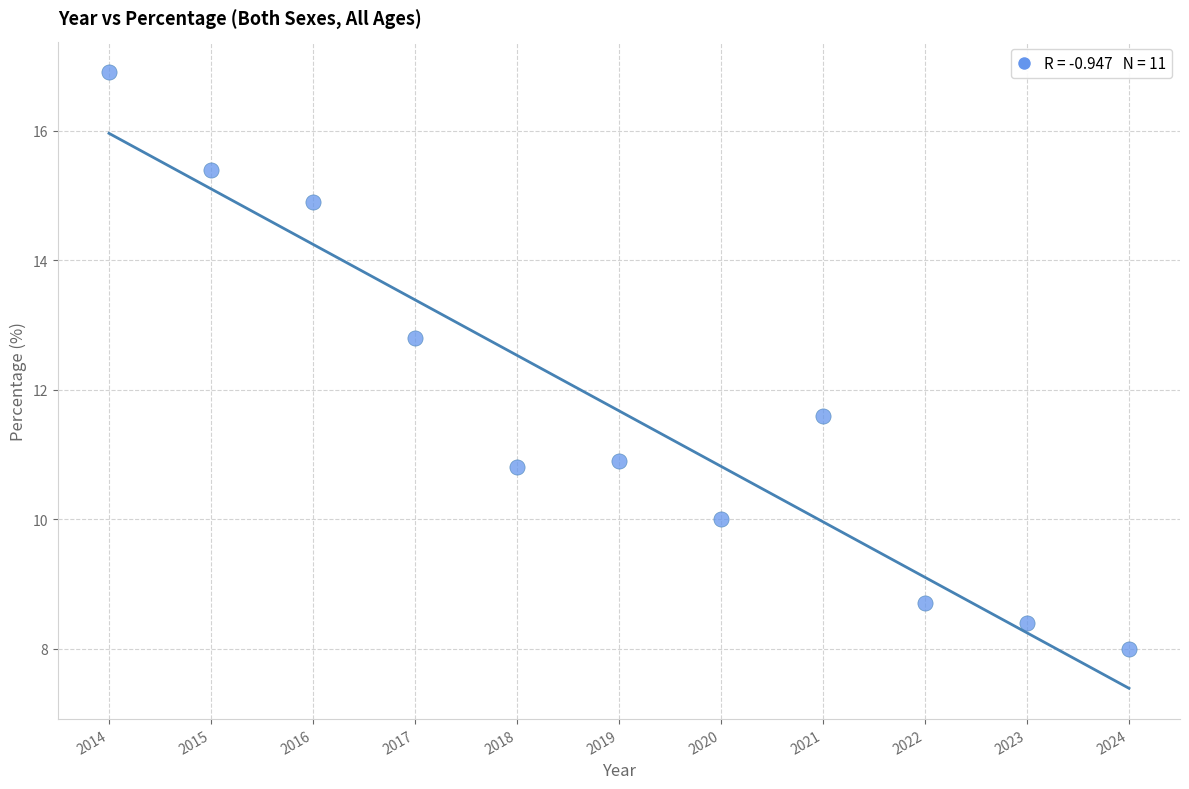

What Y value in the scatter plot is closest to 12?

11.6